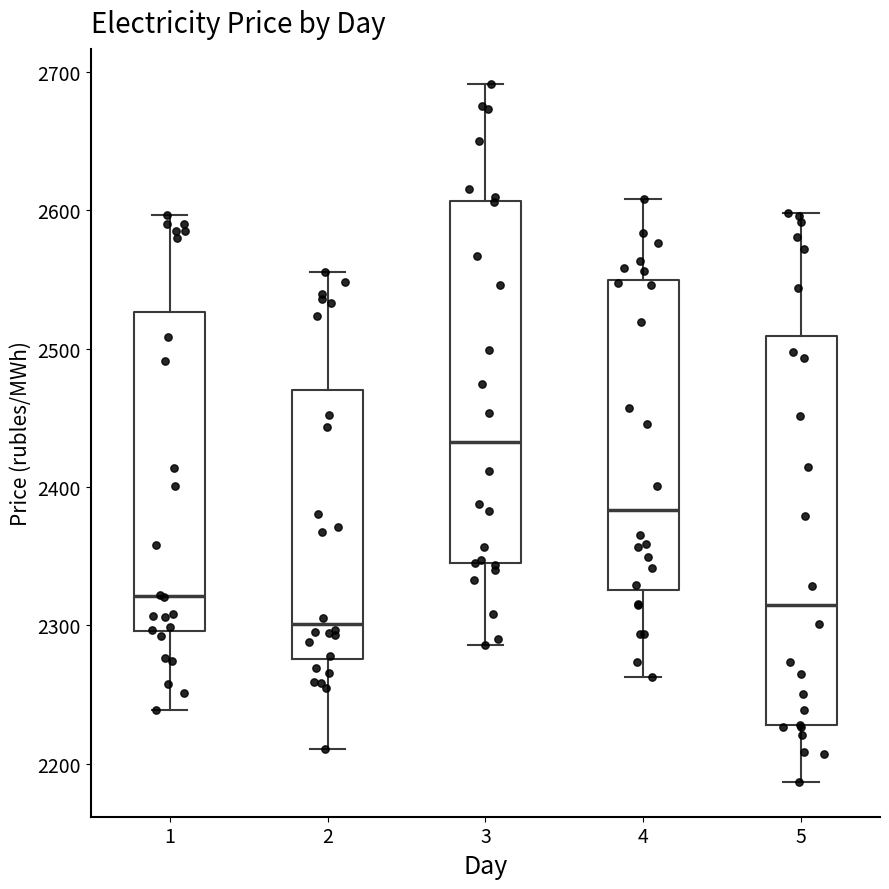

Where is the lower edge of the box at x = 1 on the y-axis? The values are not printed on the chart, so give them approximately, as read against the axis.

2300